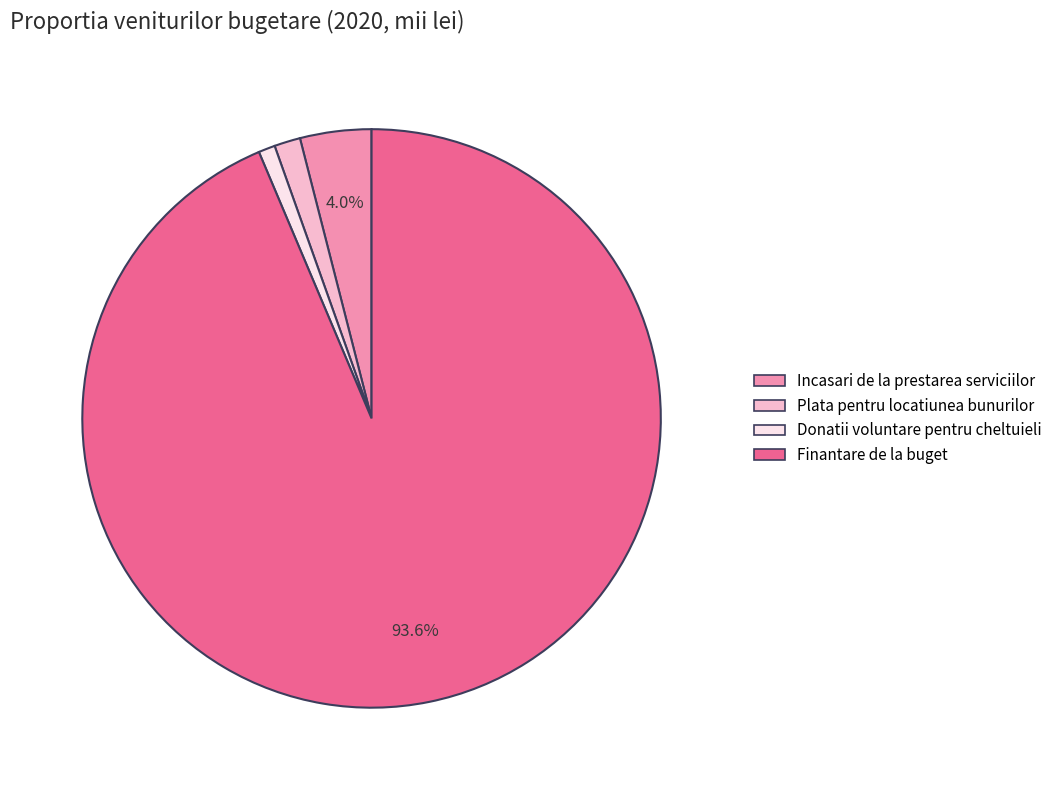

Is it true that Finantare de la buget is 94% of the pie?

True